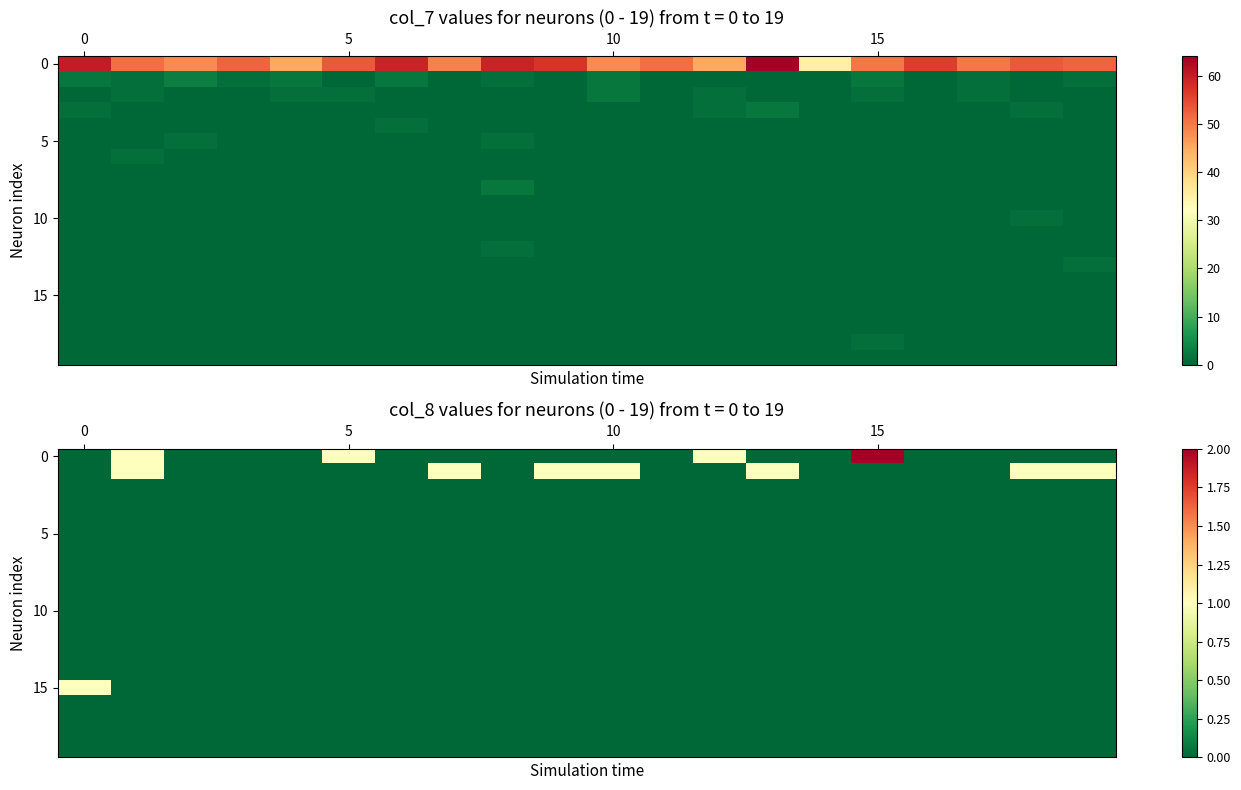

At how many categories does at least one series exceed 1?

1